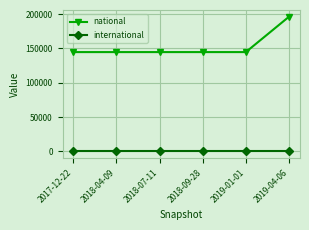

Which category has the highest value across all series?

2019-04-06